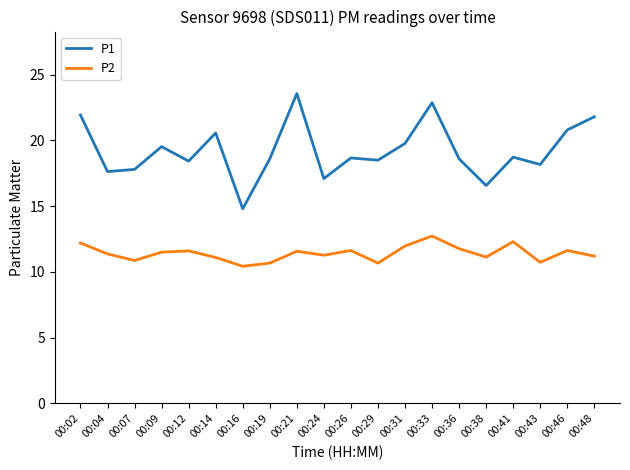

How many lines are shown in the chart?

2